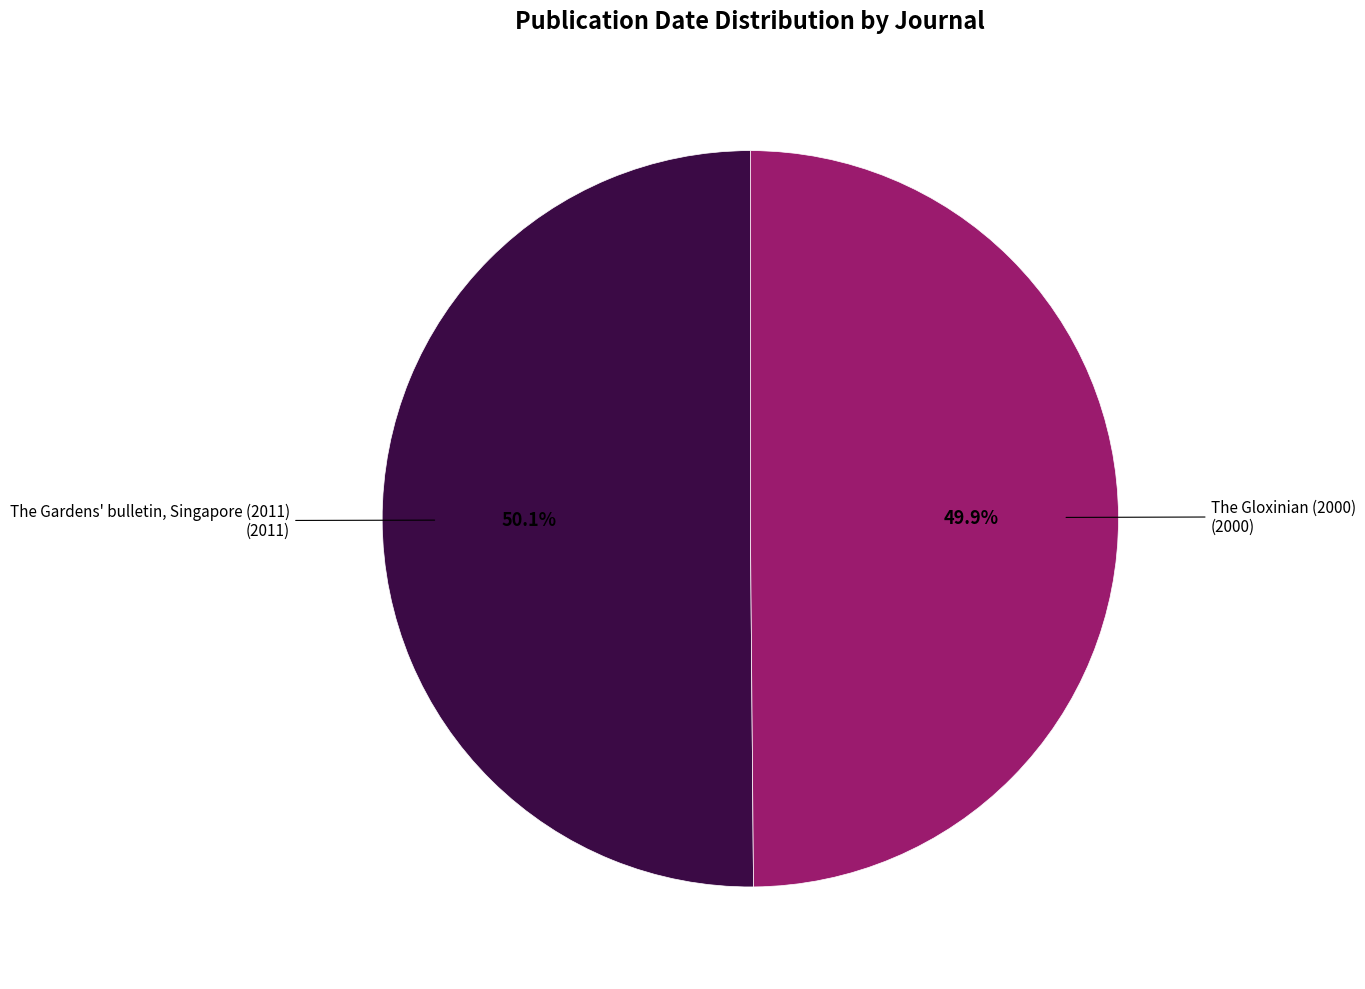

Count the number of slices in the pie.

2